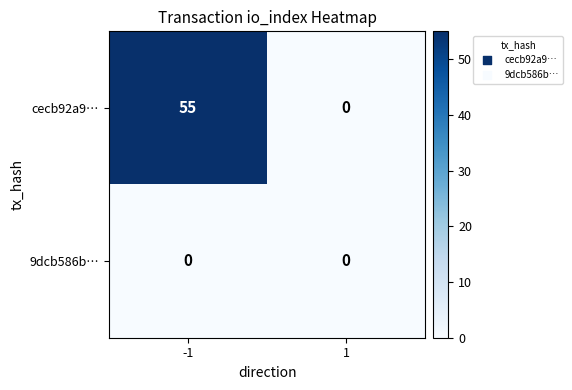

Rank the series by their average value, from highest to lowest.

cecb92a9…, 9dcb586b…